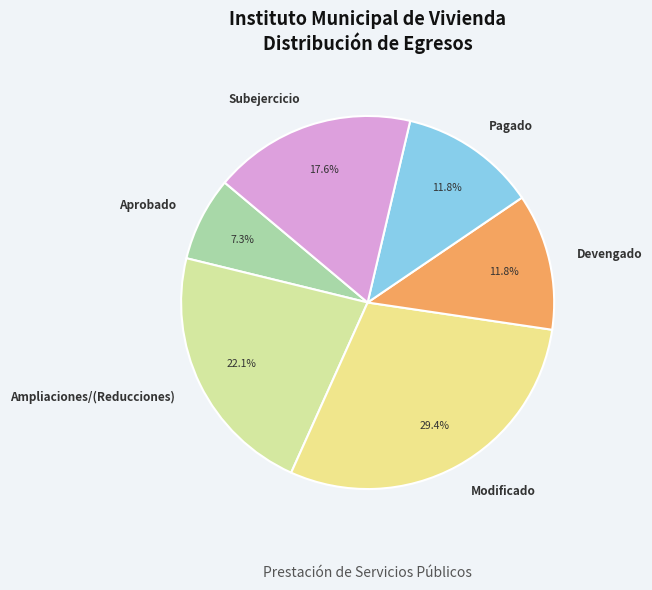

To the nearest percent, what is the difference between the Subejercicio and Pagado slice percentages?

6%